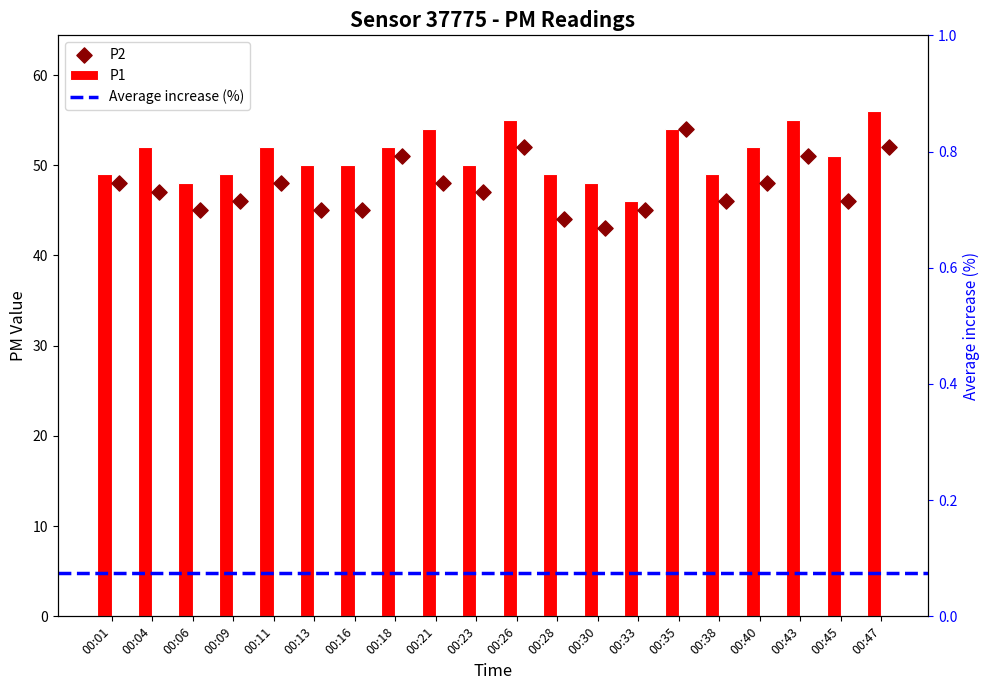

What is the total value across all series at 00:06?

93